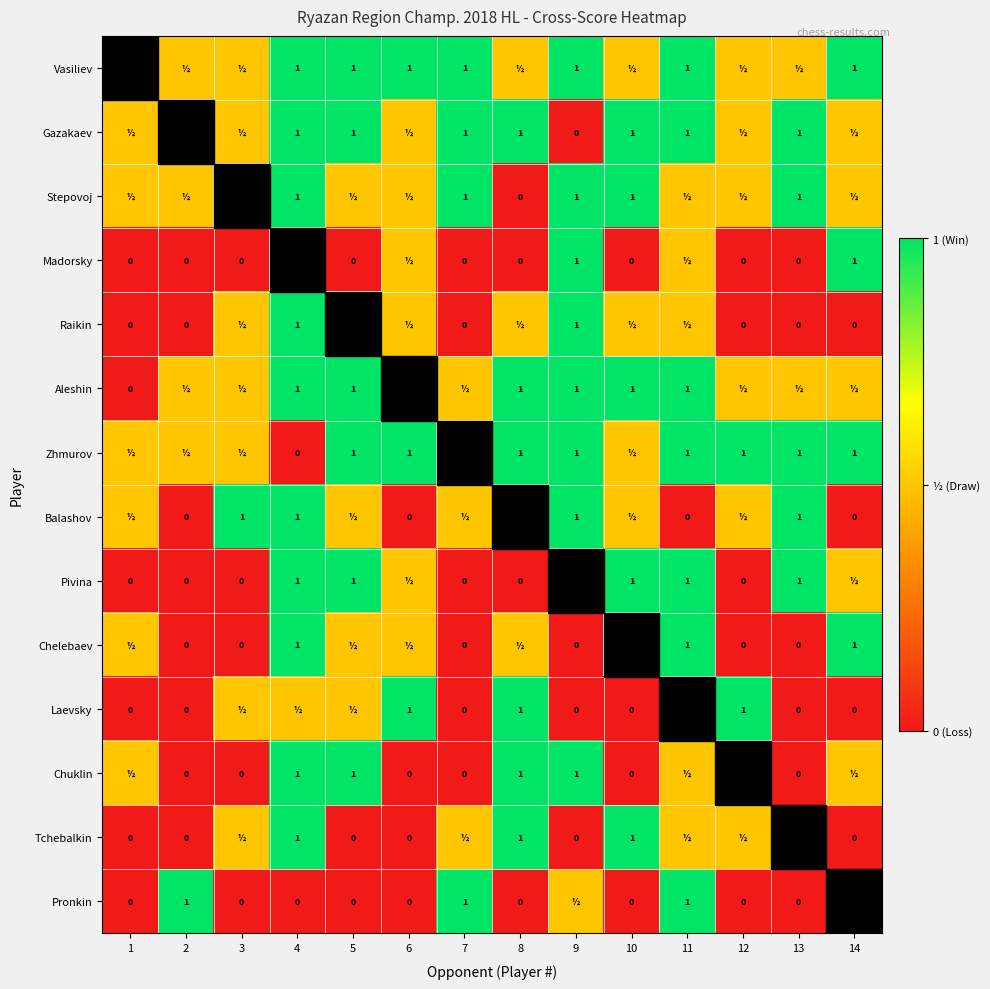

Is it true that Pronkin equals 1.0 at 11?

True